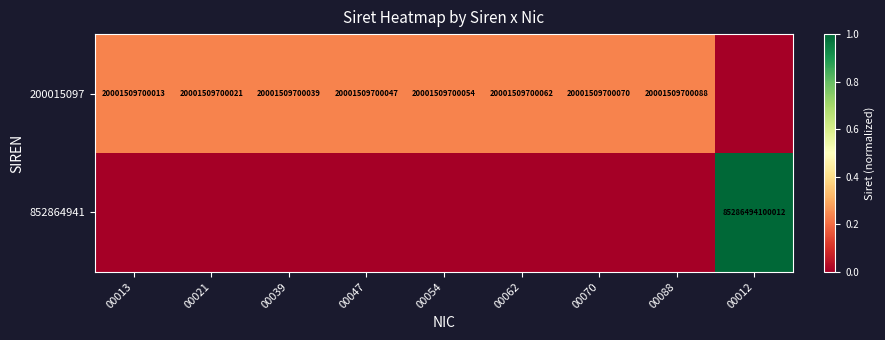

True or false: 200015097 has a value of 0.1 at 00088.

False